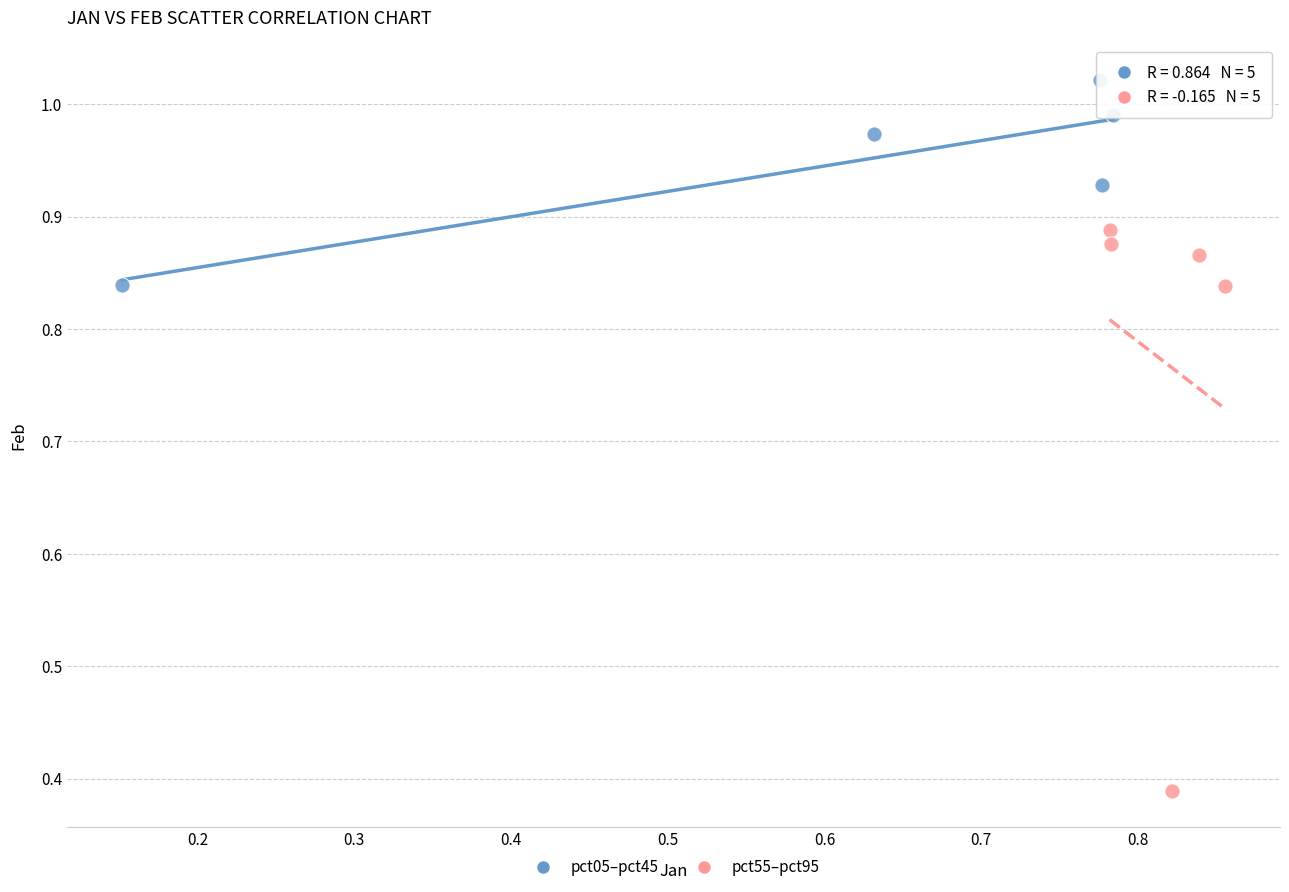

Which series contains the lowest Y value?

pct55–pct95